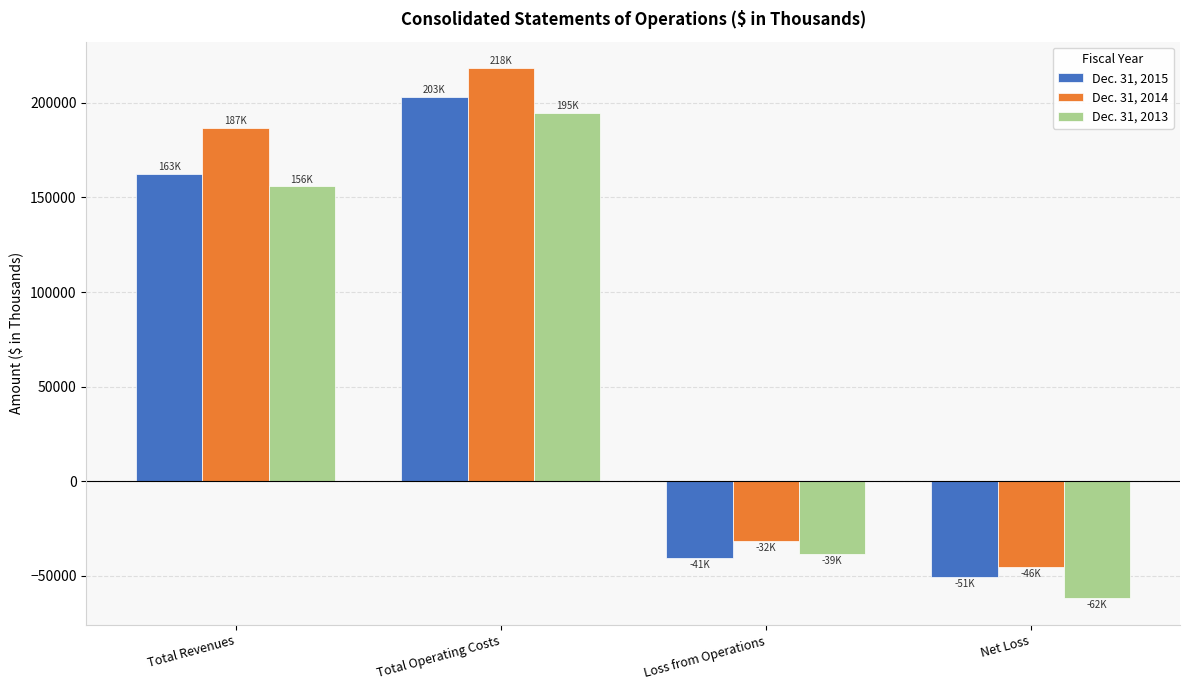

What is the difference between the maximum and minimum values in the Dec. 31, 2014 series?

264118